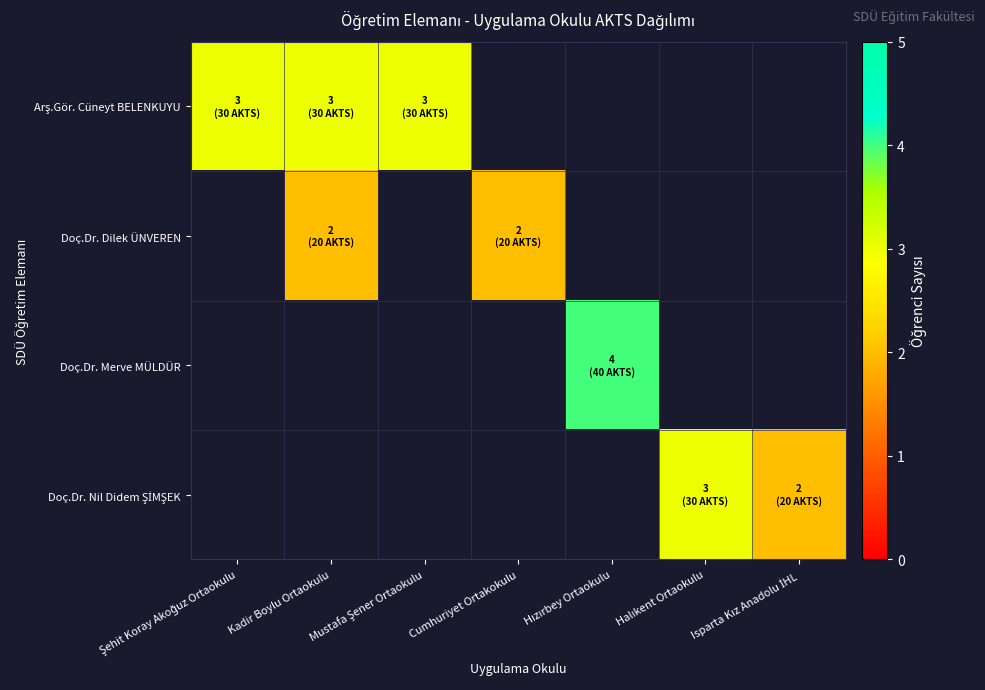

Is the value of Doç.Dr. Nil Didem ŞİMŞEK at Cumhuriyet Ortakokulu greater than the value of Arş.Gör. Cüneyt BELENKUYU at Mustafa Şener Ortaokulu?

No